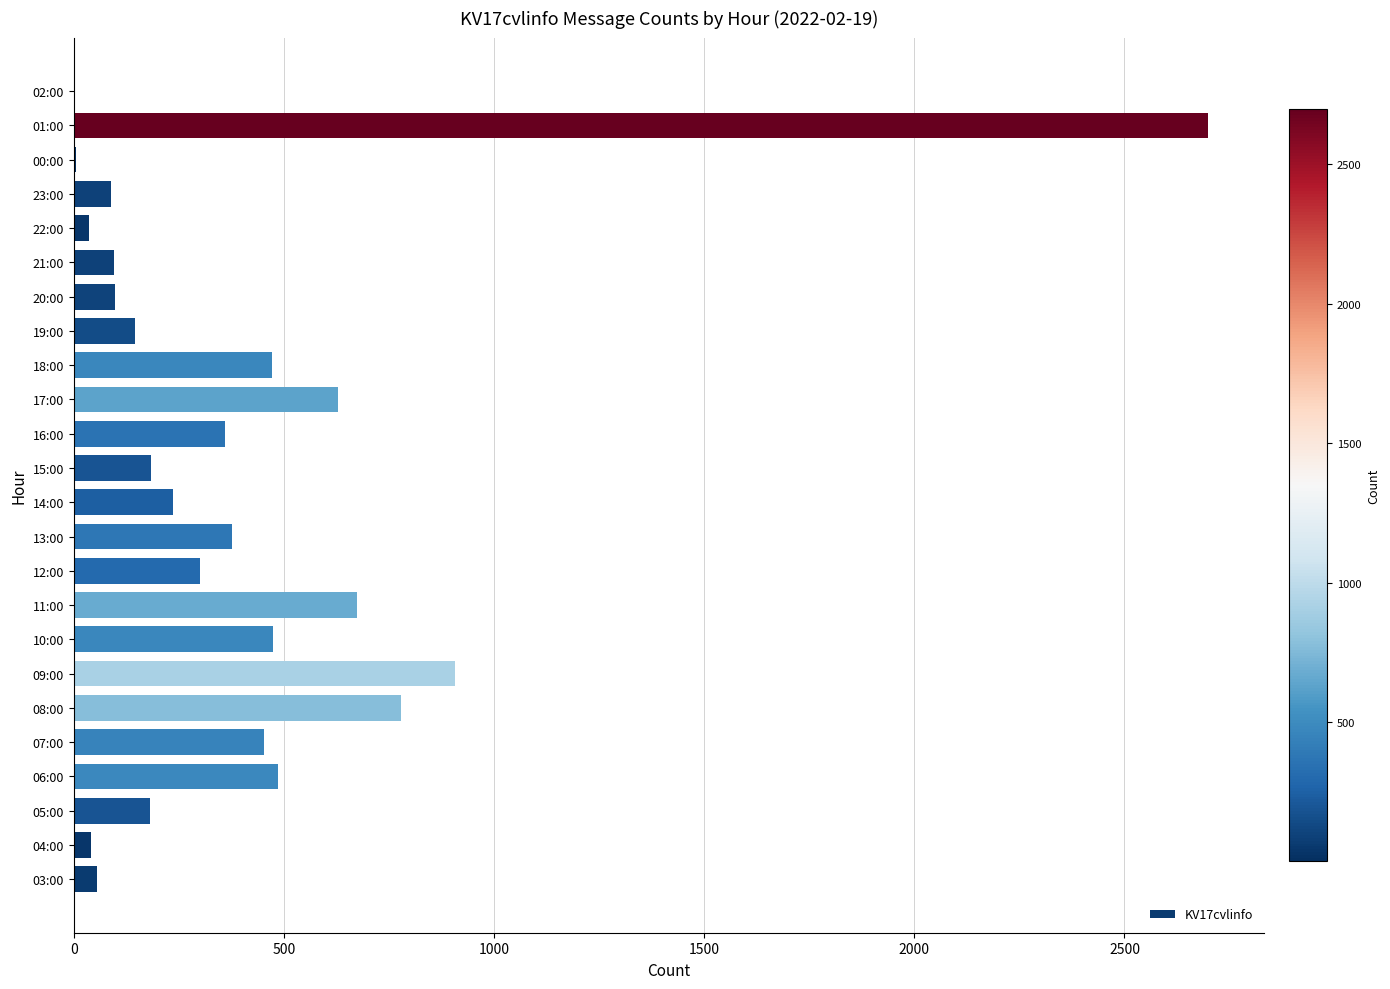

What is the maximum value shown in the chart?

2698